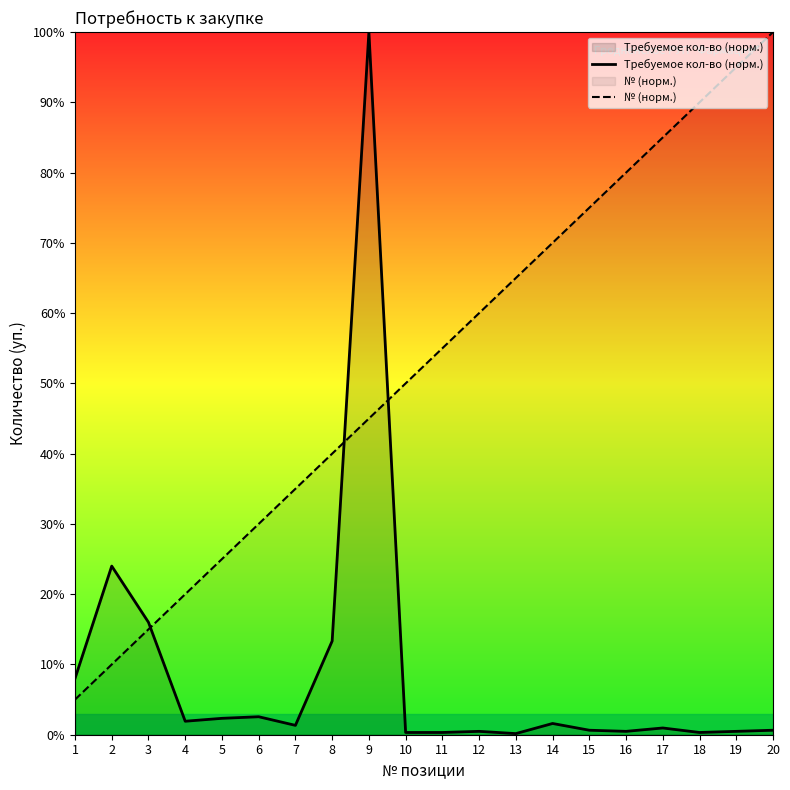

Reading left to right, transcribe all the data shown in this chart.

Требуемое кол-во (норм.): 1=8.0	2=24.0	3=16.0	4=1.9	5=2.3	6=2.6	7=1.3	8=13.3	9=100.0	10=0.3	11=0.3	12=0.5	13=0.2	14=1.6	15=0.6	16=0.5	17=1.0	18=0.3	19=0.5	20=0.6
№ (норм.): 1=5.0	2=10.0	3=15.0	4=20.0	5=25.0	6=30.0	7=35.0	8=40.0	9=45.0	10=50.0	11=55.0	12=60.0	13=65.0	14=70.0	15=75.0	16=80.0	17=85.0	18=90.0	19=95.0	20=100.0